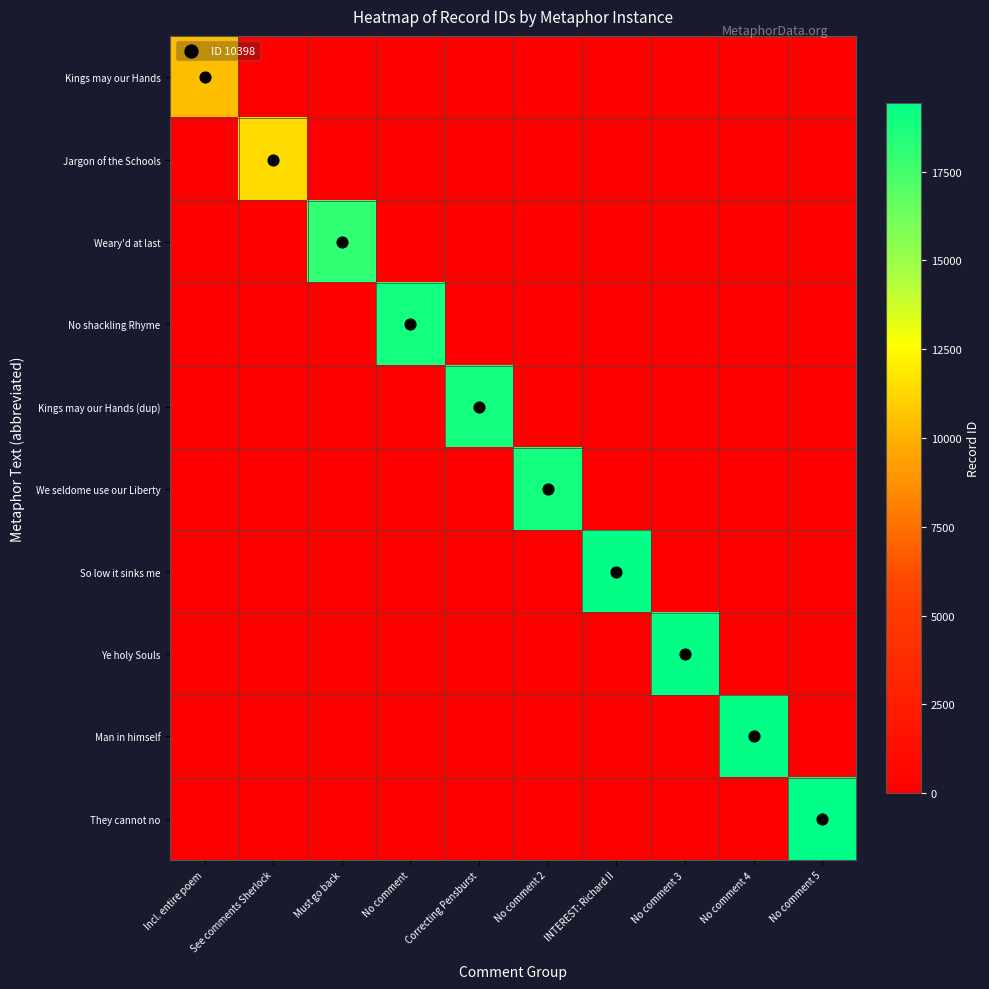

Which label corresponds to the largest value in the chart?

No comment 5